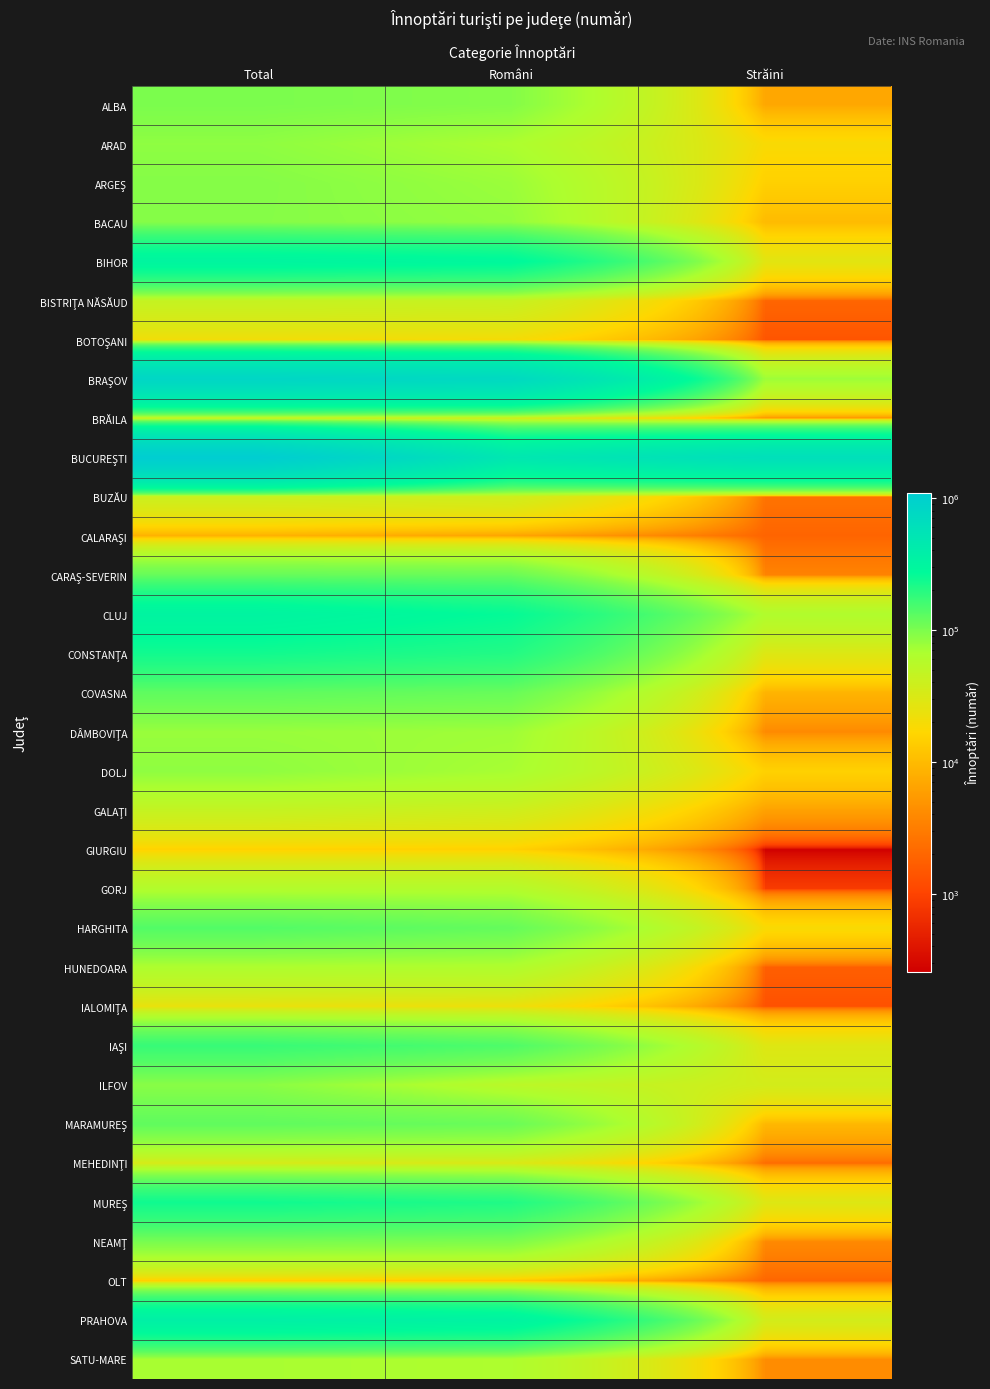

At how many categories does at least one series exceed 80709?

3